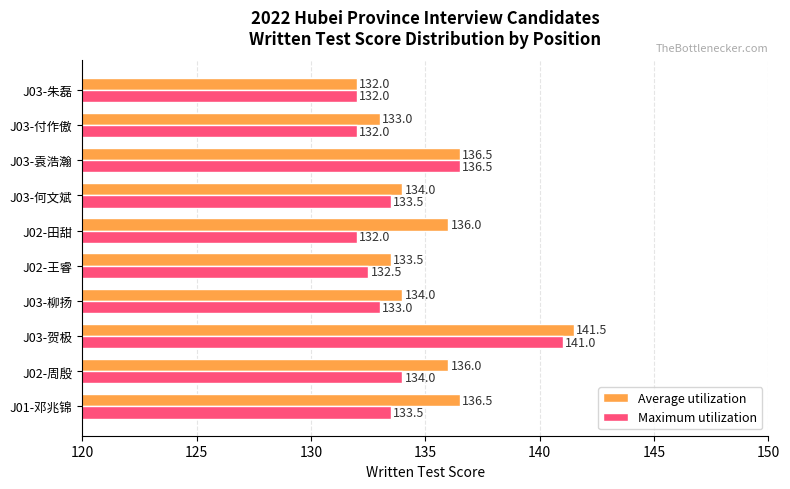

At which category is the sum across all series the highest?

J03-贺极